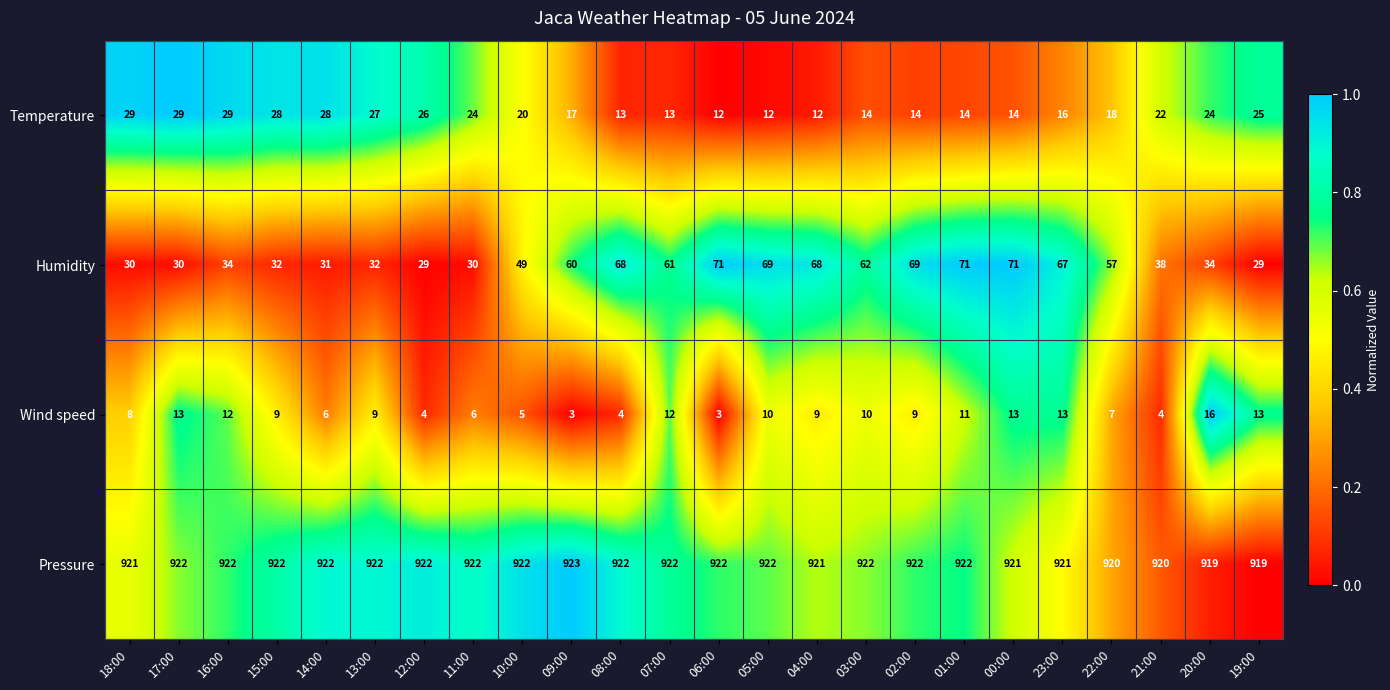

What is the difference between the maximum and minimum values in the Wind speed series?

13